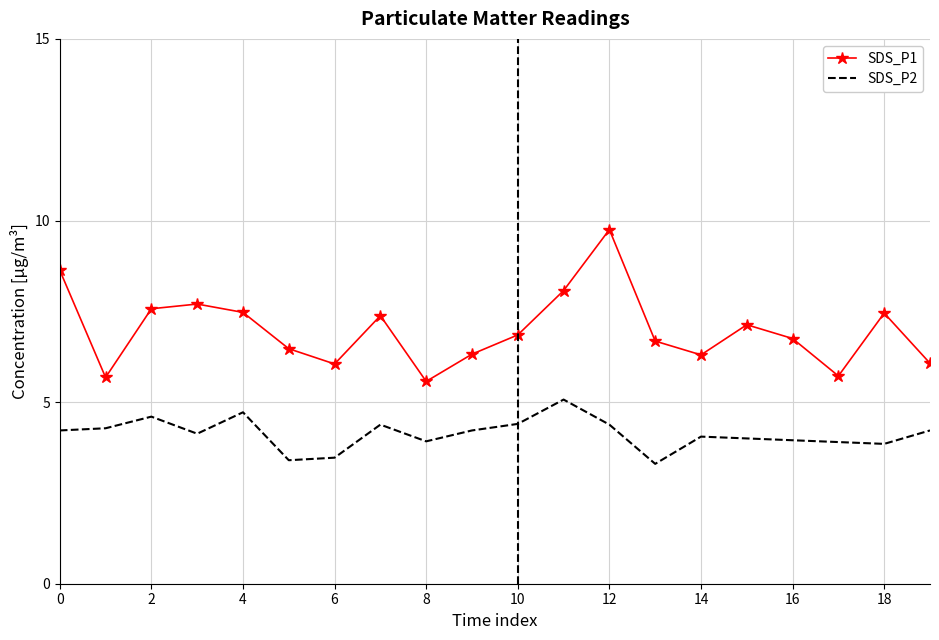

What is the maximum value shown in the chart?

9.8